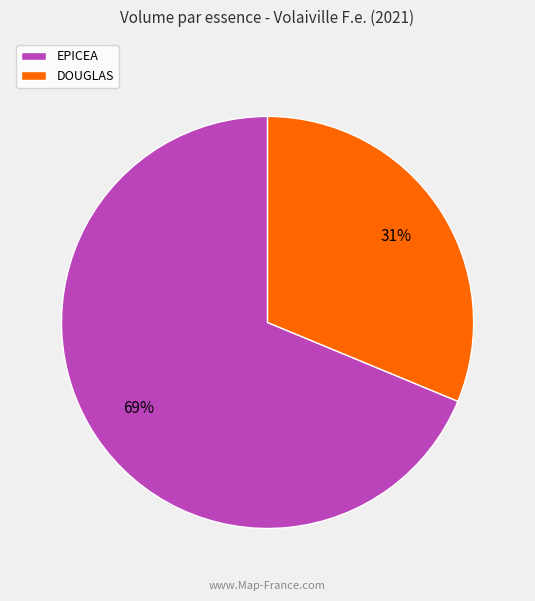

To the nearest percent, what portion does EPICEA represent?

69%